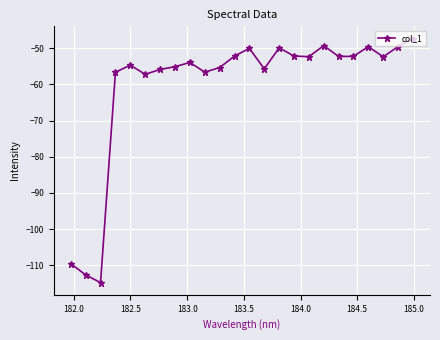

What is the value of the 3rd point from the left?

-114.8